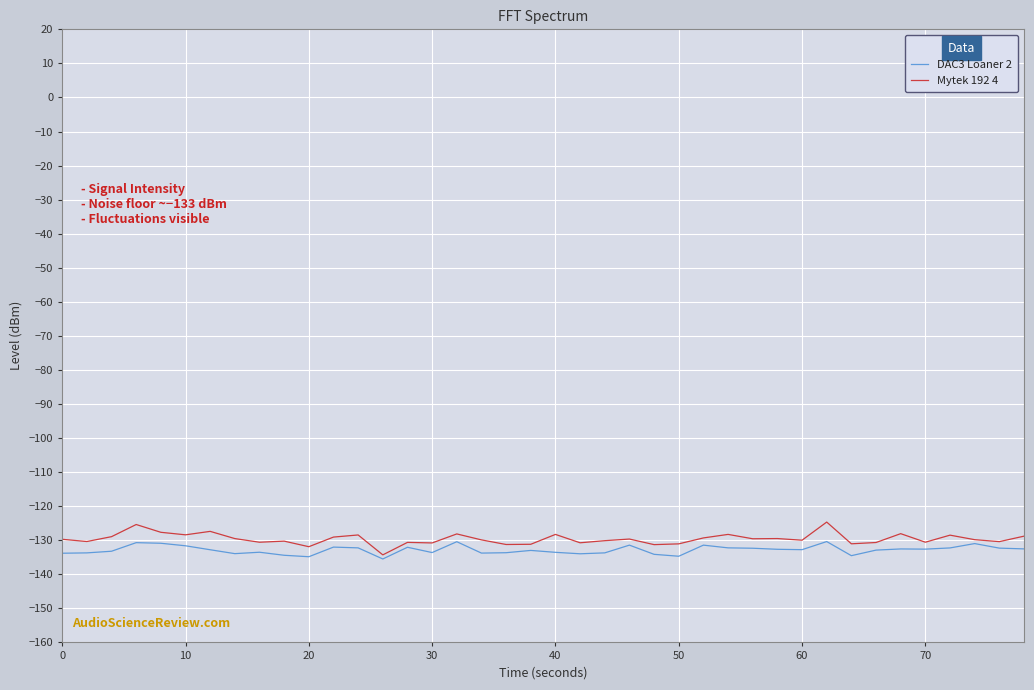

What is the lowest value of the Mytek 192 4 series?

-134.3